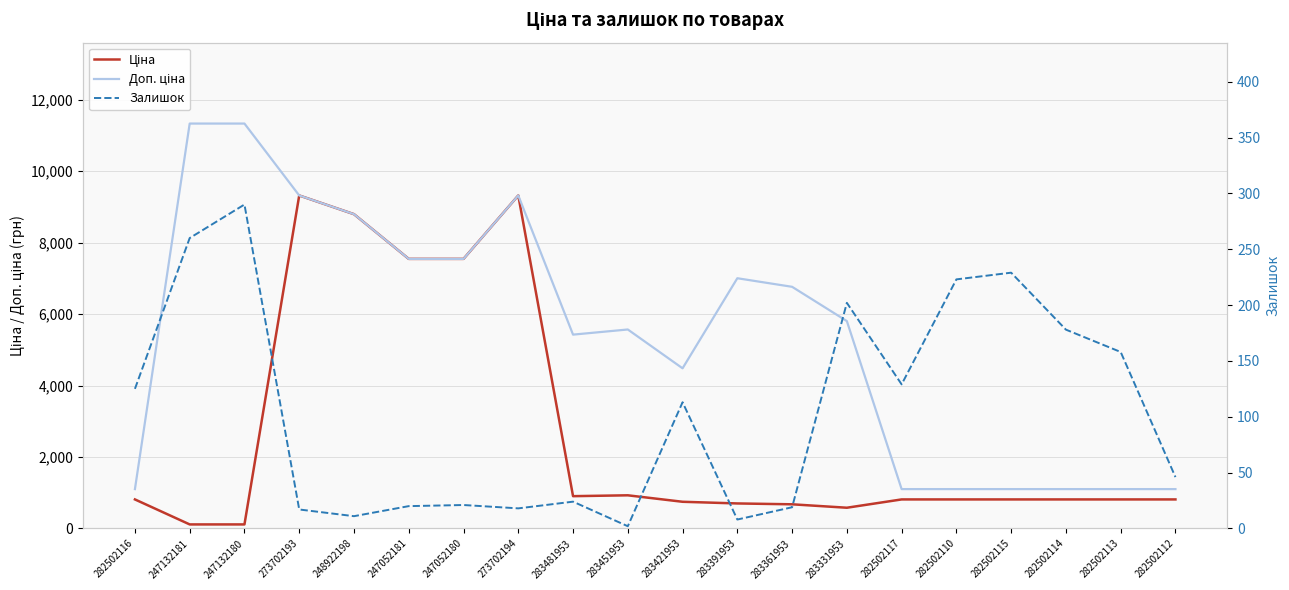

Reading left to right, list all the values displayed in this chart.

Ціна: 282502116=813.0	247132181=113.3	247132180=113.3	273702193=9321.4	248922198=8797.6	247052181=7545.9	247052180=7545.9	273702194=9321.4	283481953=904.3	283451953=928.3	283421953=747.2	283391953=700.4	283361953=676.4	283331953=580.5	282502117=813.0	282502110=813.0	282502115=813.0	282502114=813.0	282502113=813.0	282502112=813.0
Доп. ціна: 282502116=1101.8	247132181=11334.0	247132180=11334.0	273702193=9321.4	248922198=8797.6	247052181=7545.9	247052180=7545.9	273702194=9321.4	283481953=5425.9	283451953=5569.9	283421953=4483.2	283391953=7004.3	283361953=6764.4	283331953=5804.9	282502117=1101.8	282502110=1101.8	282502115=1101.8	282502114=1101.8	282502113=1101.8	282502112=1101.8
Залишок: 282502116=125.0	247132181=260.0	247132180=290.0	273702193=17.0	248922198=11.0	247052181=20.0	247052180=21.0	273702194=18.0	283481953=24.0	283451953=2.0	283421953=113.0	283391953=8.0	283361953=19.0	283331953=202.0	282502117=129.0	282502110=223.0	282502115=229.0	282502114=178.0	282502113=158.0	282502112=46.0